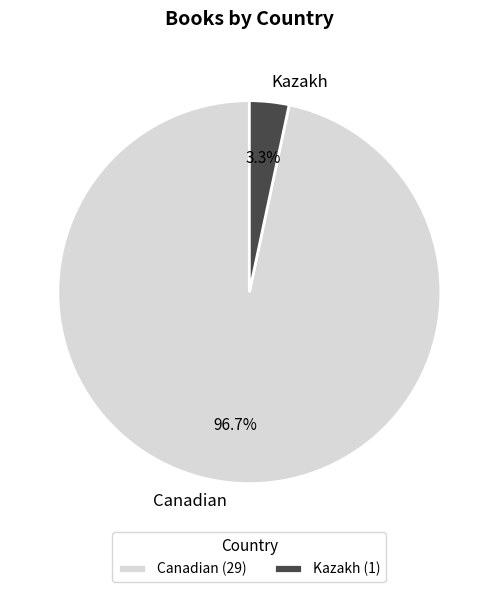

To the nearest percent, what portion does Canadian represent?

97%